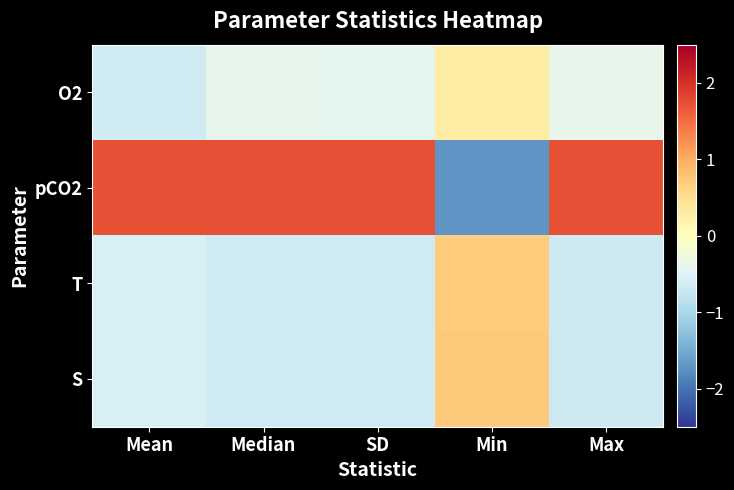

What is the spread (max minus min) of values at Mean?

2.4